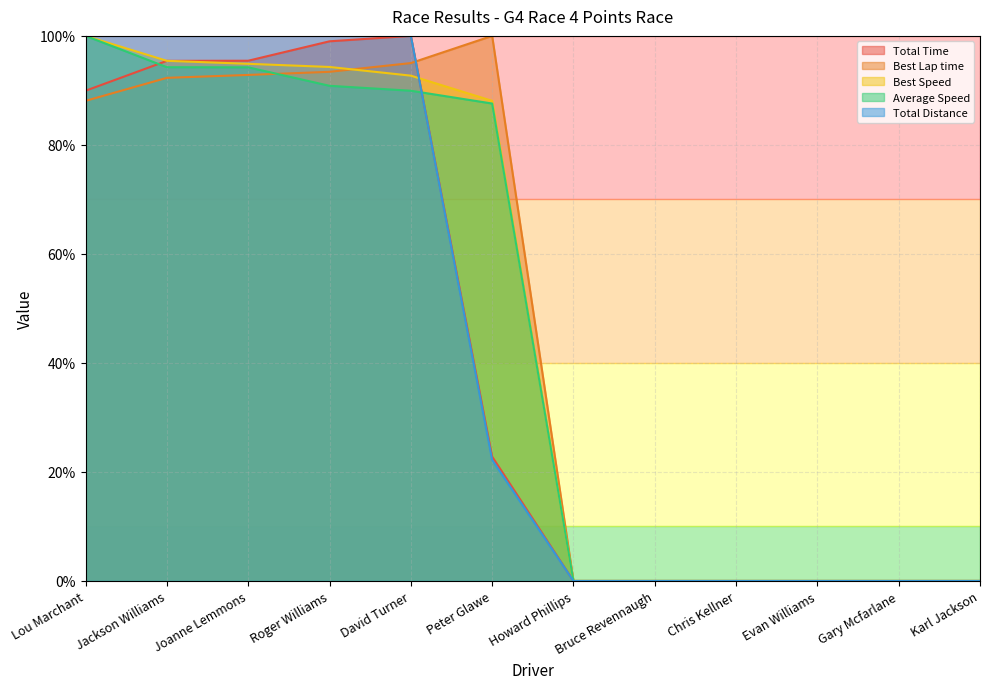

Where does the Total Distance series first go above 22?

Lou Marchant